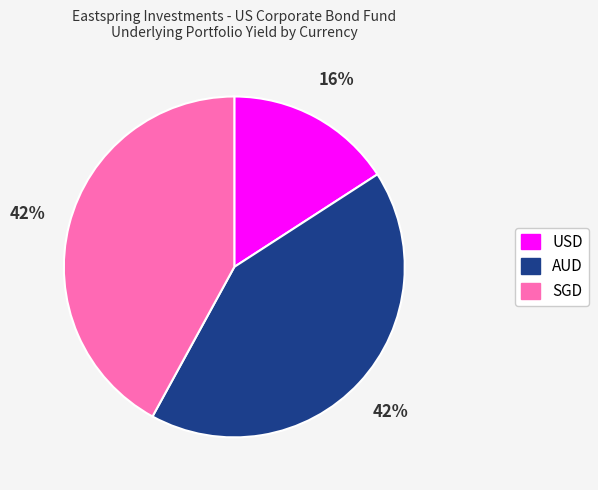

Which slice is the smallest?

USD